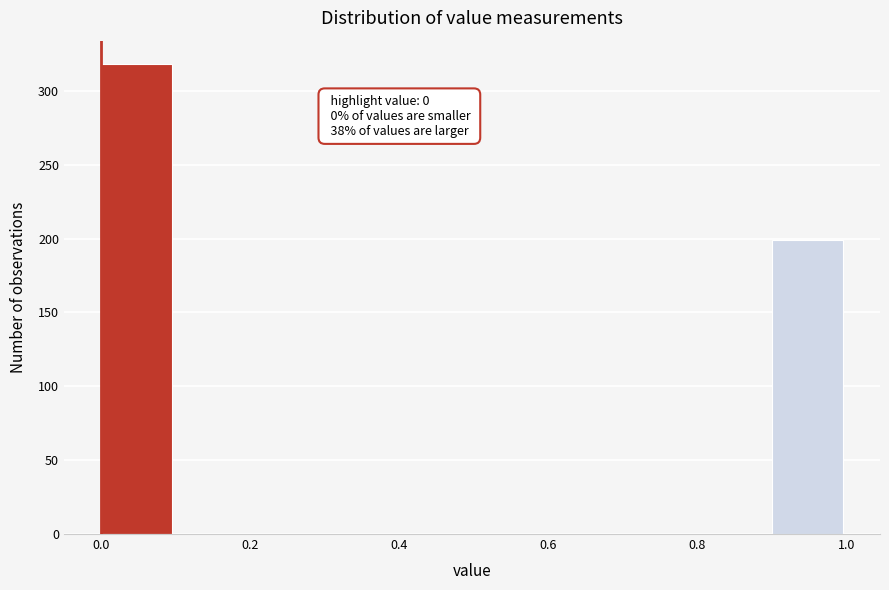

Which range on the x-axis has the tallest bar?

0.0 to 0.1